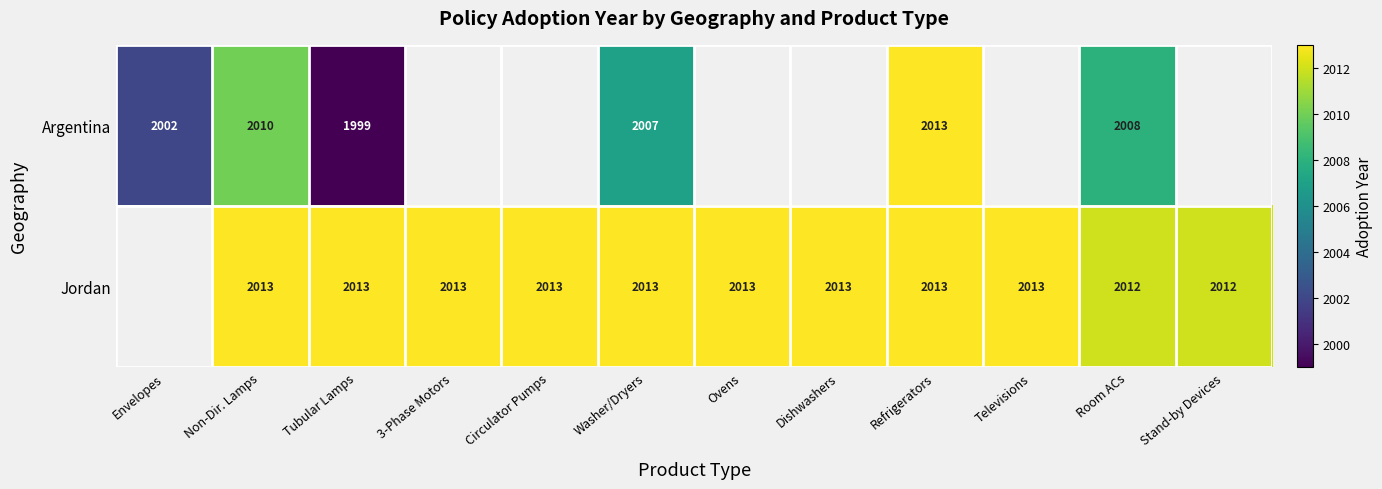

Between Envelopes and 3-Phase Motors, which is larger?

3-Phase Motors